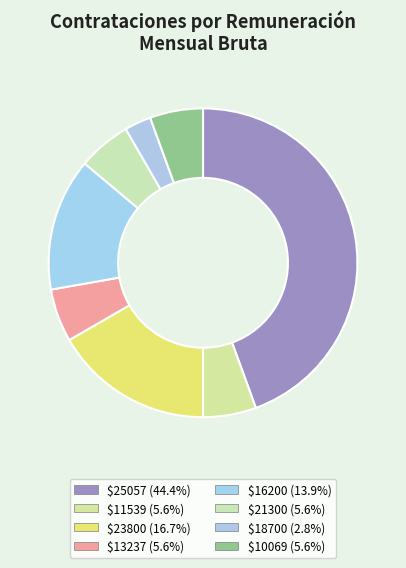

How many slices are in this pie chart?

8